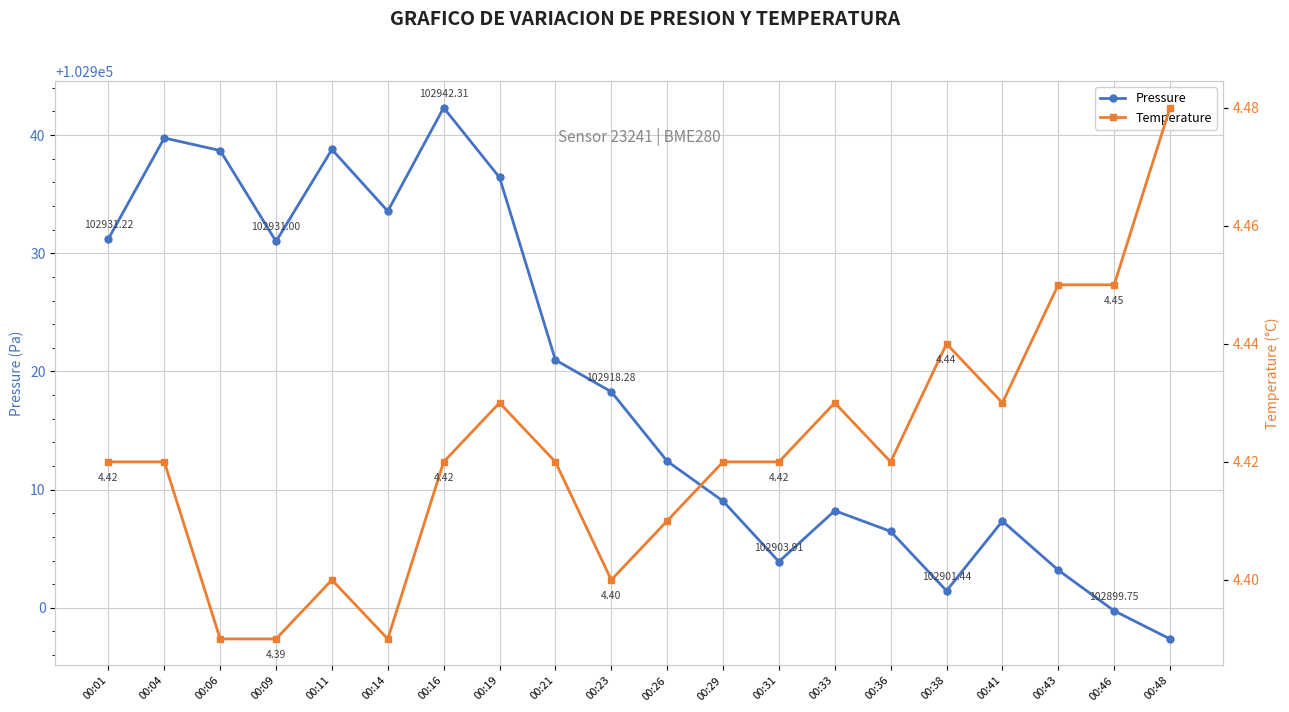

At 00:36, list the series in order from largest to smallest.

Pressure, Temperature